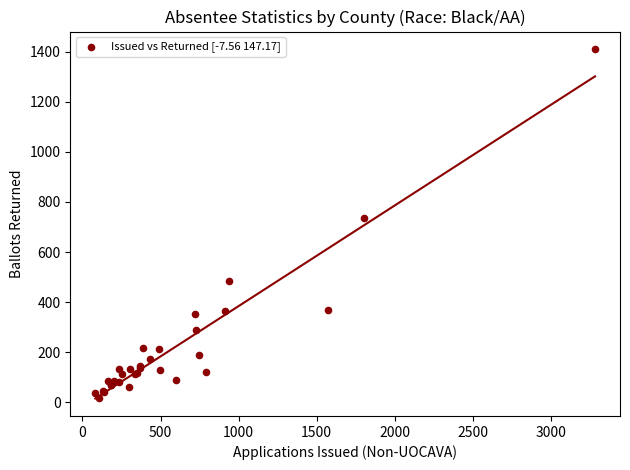

What Y value in the scatter plot is closest to 715?

736